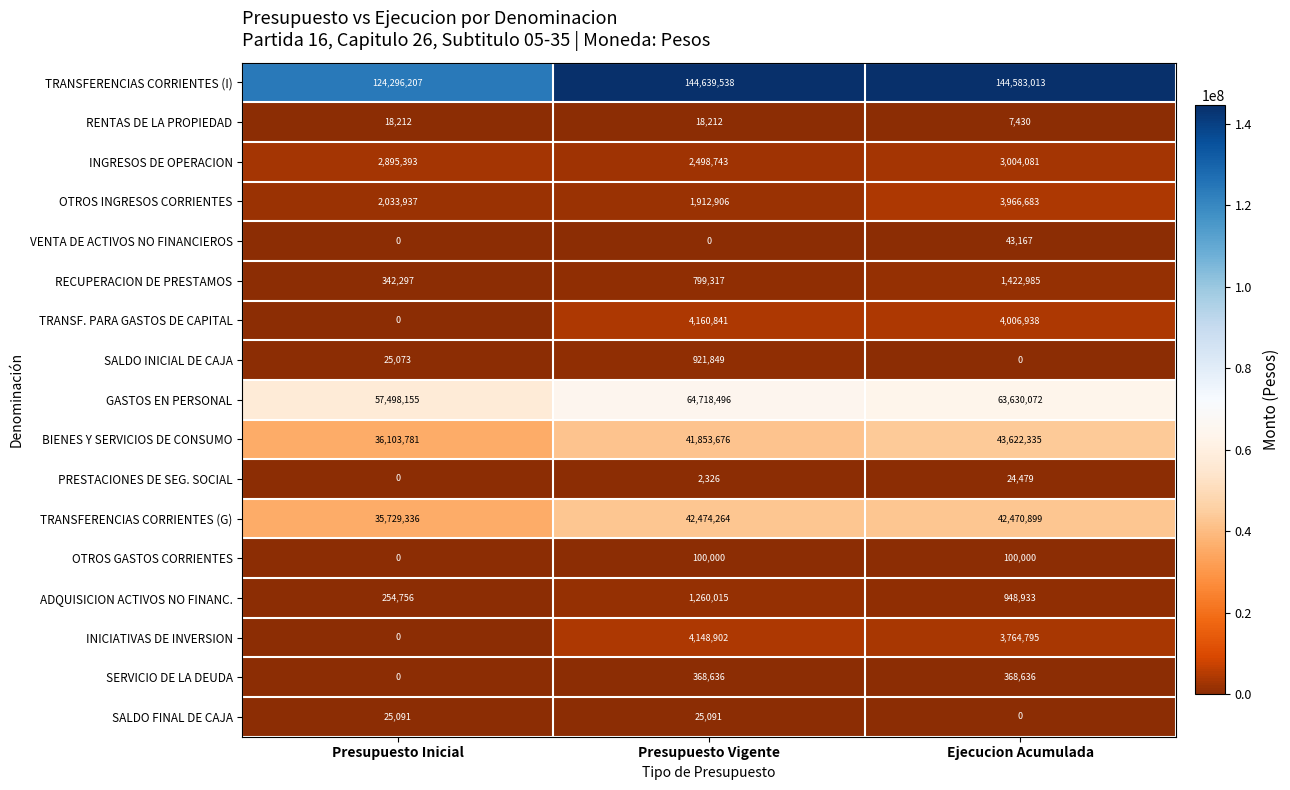

Is it true that TRANSFERENCIAS CORRIENTES (I) equals 52223387 at Ejecucion Acumulada?

False